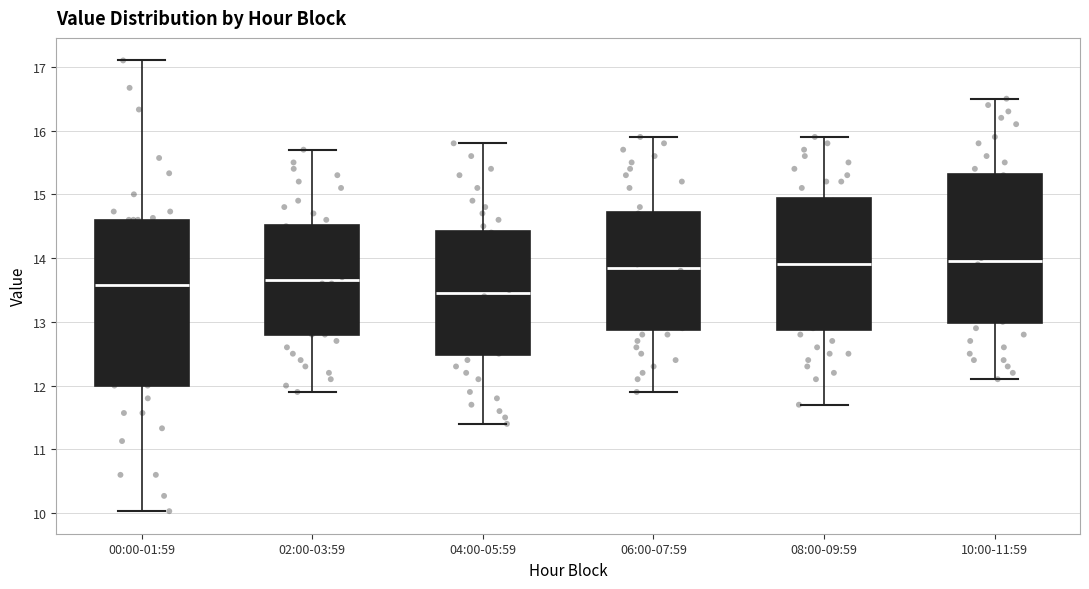

Which box is the tallest, from its lower edge to its upper edge?

00:00-01:59